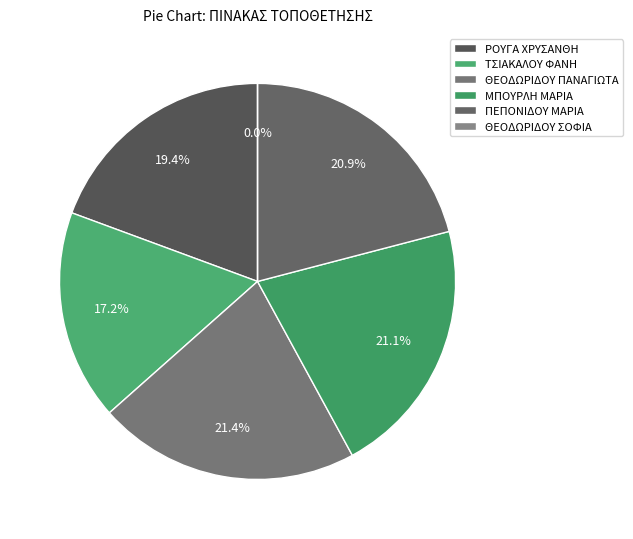

To the nearest percent, what is the difference between the ΘΕΟΔΩΡΙΔΟΥ ΣΟΦΙΑ and ΜΠΟΥΡΛΗ ΜΑΡΙΑ slice percentages?

21%